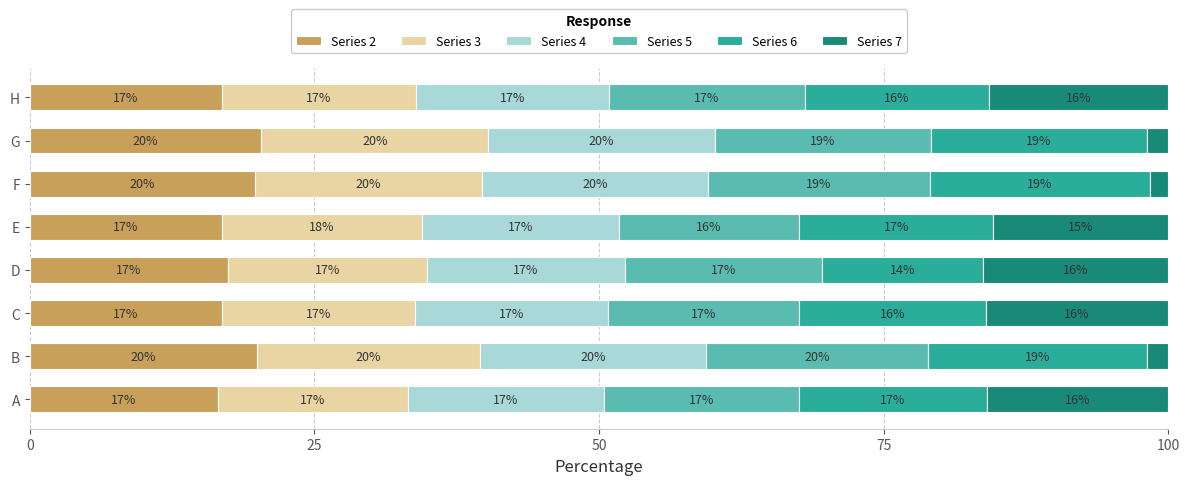

What is the lowest value of the Series 2 series?

16.5